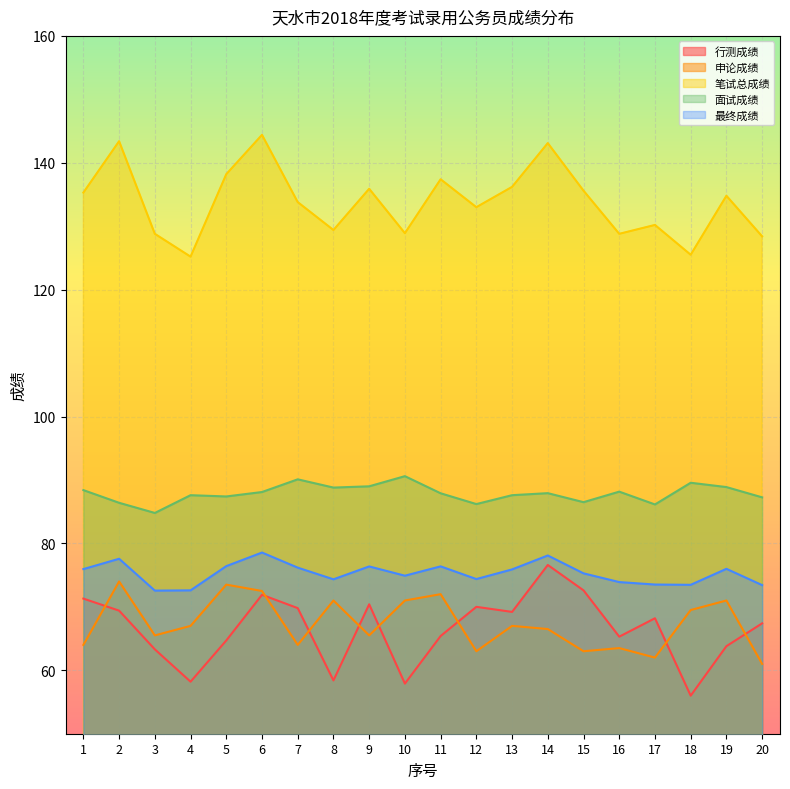

At which category does the chart reach its minimum across all series?

18